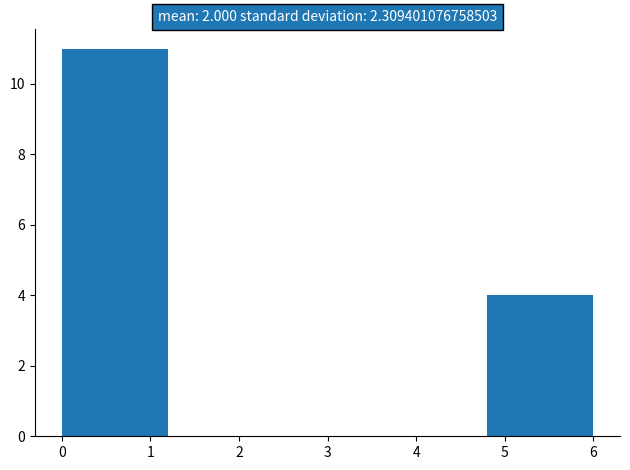

Reading left to right, transcribe this chart: for each bar, give the range it covers on the x-axis and its height. The values are not printed on the chart, so give them approximately, as read against the axis.

0.0 to 1.2: 11
1.2 to 2.4: 0
2.4 to 3.6: 0
3.6 to 4.8: 0
4.8 to 6.0: 4